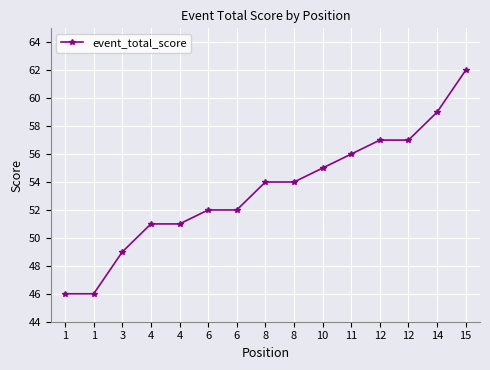

At which label is the value closest to 54?

8